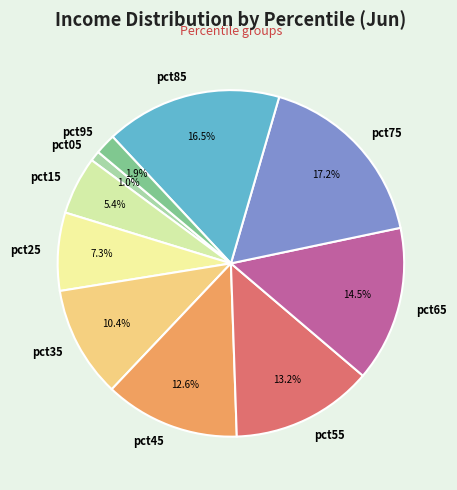

Which slice is the smallest?

pct05